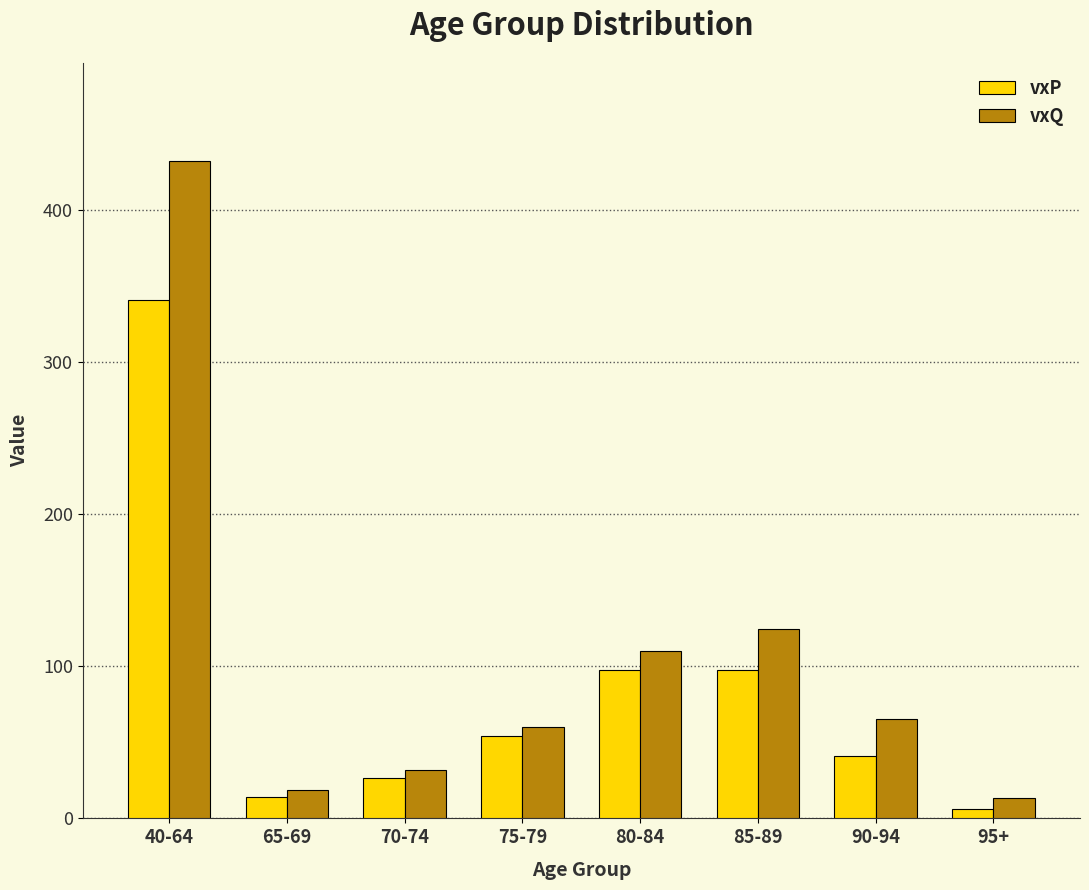

True or false: vxQ has a value of 32.0 at 70-74.

True